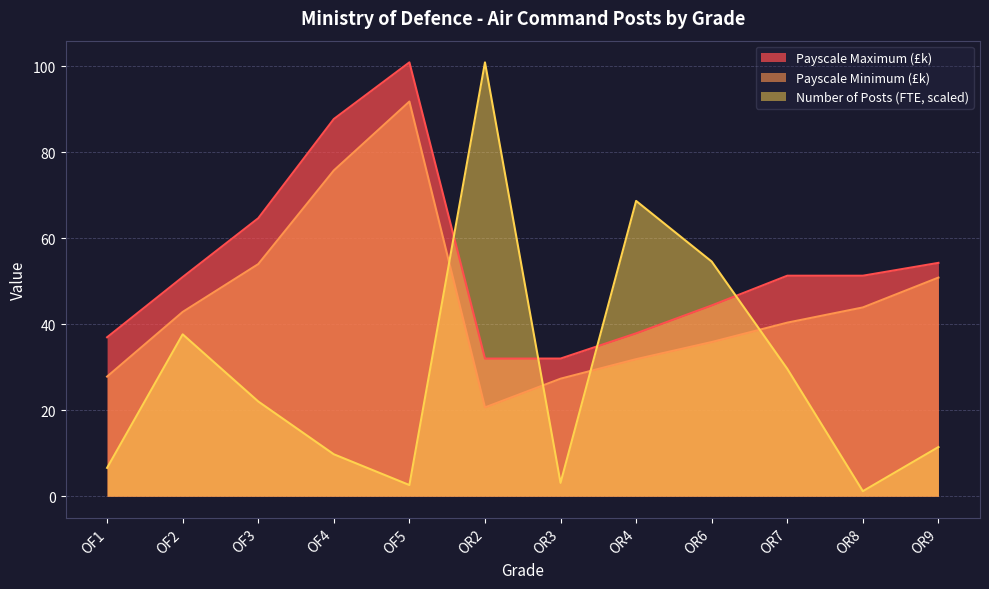

Where is the first local minimum for Payscale Minimum?

OR2